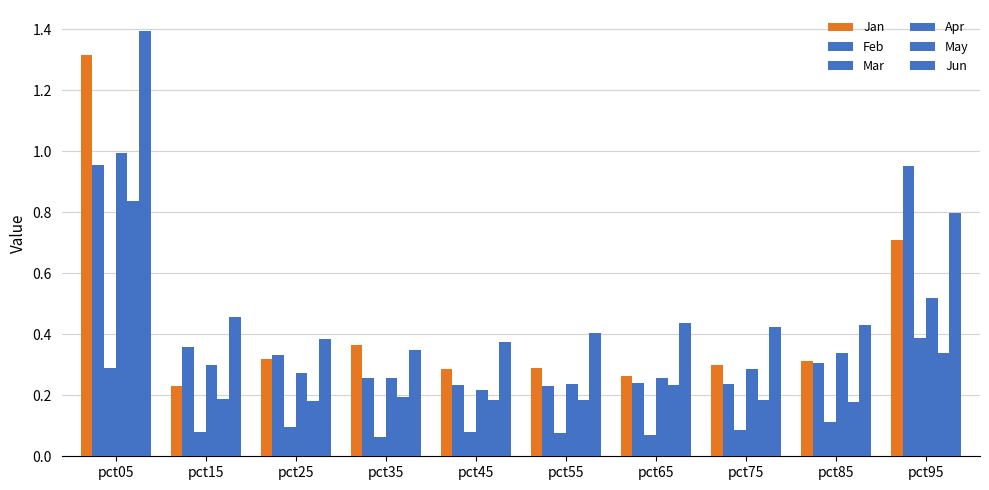

Reading right to left, extract all data points from this chart.

Jan: pct95=0.7	pct85=0.3	pct75=0.3	pct65=0.3	pct55=0.3	pct45=0.3	pct35=0.4	pct25=0.3	pct15=0.2	pct05=1.3
Feb: pct95=1.0	pct85=0.3	pct75=0.2	pct65=0.2	pct55=0.2	pct45=0.2	pct35=0.3	pct25=0.3	pct15=0.4	pct05=1.0
Mar: pct95=0.4	pct85=0.1	pct75=0.1	pct65=0.1	pct55=0.1	pct45=0.1	pct35=0.1	pct25=0.1	pct15=0.1	pct05=0.3
Apr: pct95=0.5	pct85=0.3	pct75=0.3	pct65=0.3	pct55=0.2	pct45=0.2	pct35=0.3	pct25=0.3	pct15=0.3	pct05=1.0
May: pct95=0.3	pct85=0.2	pct75=0.2	pct65=0.2	pct55=0.2	pct45=0.2	pct35=0.2	pct25=0.2	pct15=0.2	pct05=0.8
Jun: pct95=0.8	pct85=0.4	pct75=0.4	pct65=0.4	pct55=0.4	pct45=0.4	pct35=0.4	pct25=0.4	pct15=0.5	pct05=1.4